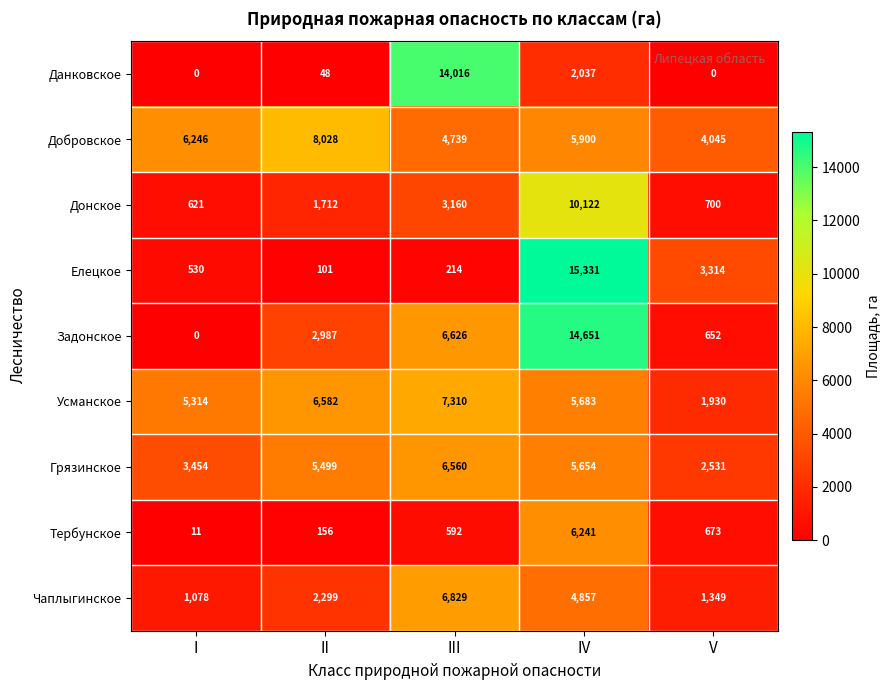

What is the sum of all Донское values?

16315